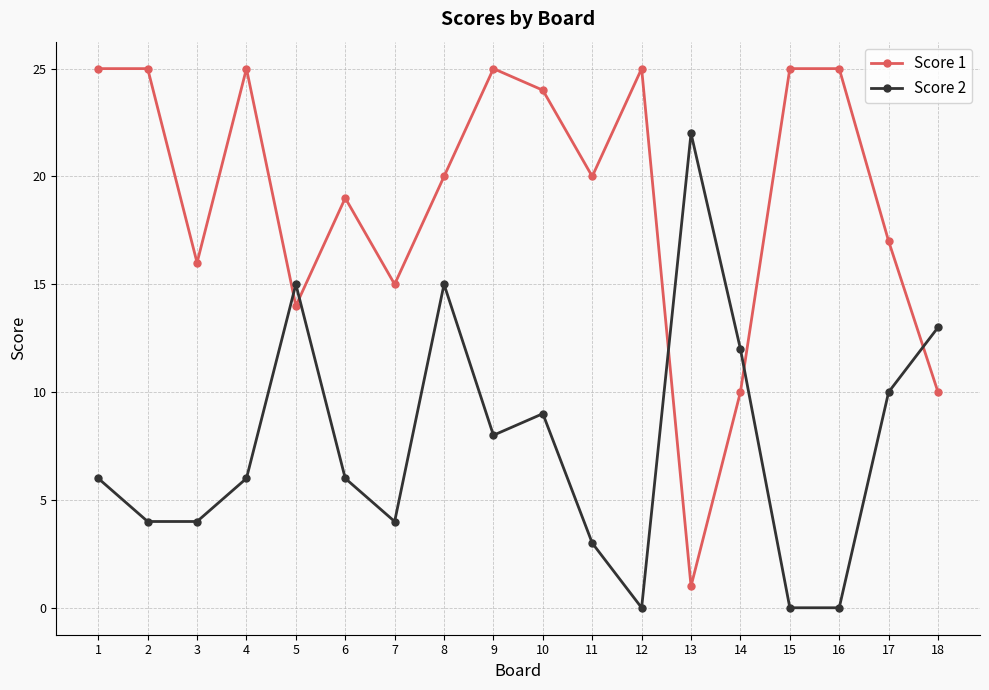

How many times do Score 2 and Score 1 cross each other?

5